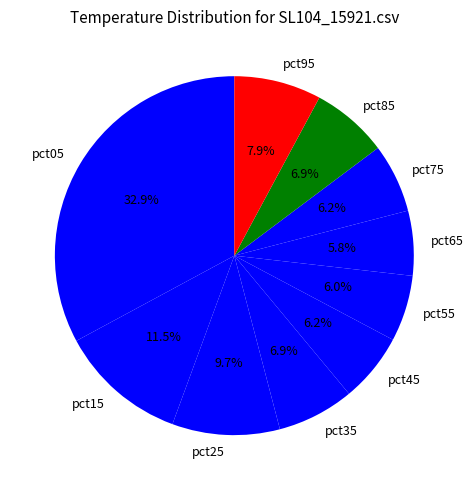

To the nearest percent, what is the combined percentage of pct35 and pct15?

18%